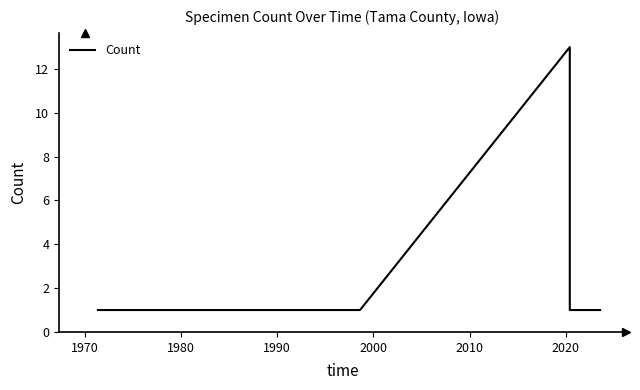

How many distinct data groups are displayed?

1